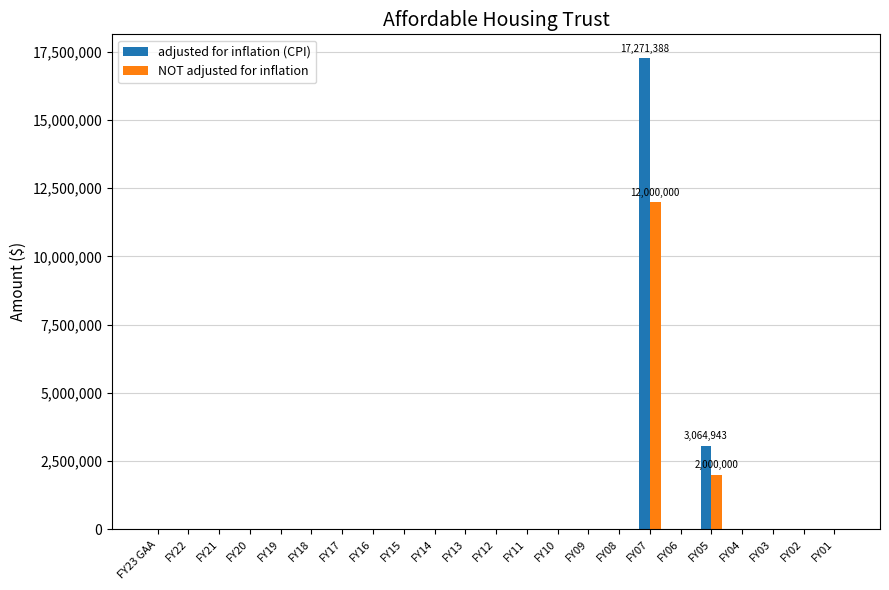

The value of adjusted for inflation (CPI) at FY19 is 0. True or false?

True